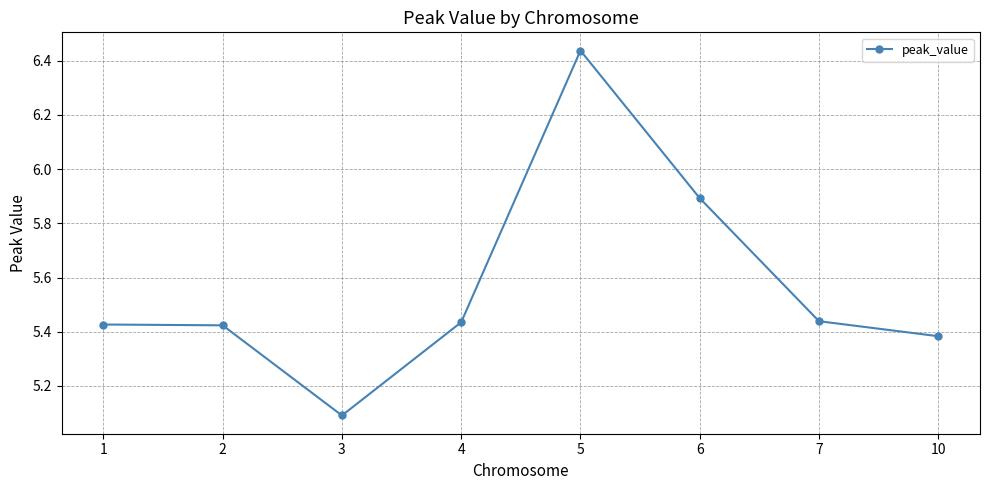

True or false: the data shows 7.9 at 7.

False